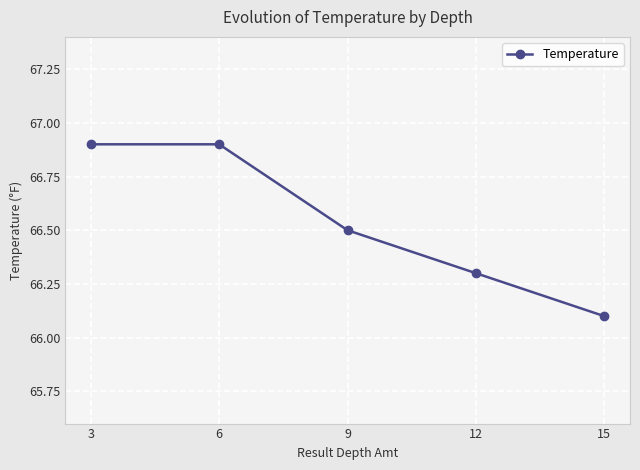

What is the minimum value shown in the chart?

66.1